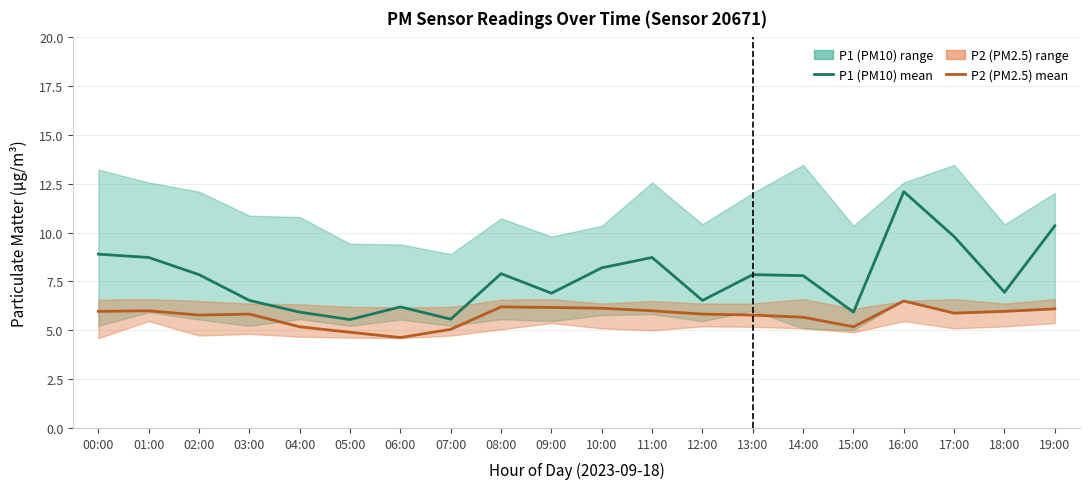

What is the spread (max minus min) of values at 14:00?

2.1